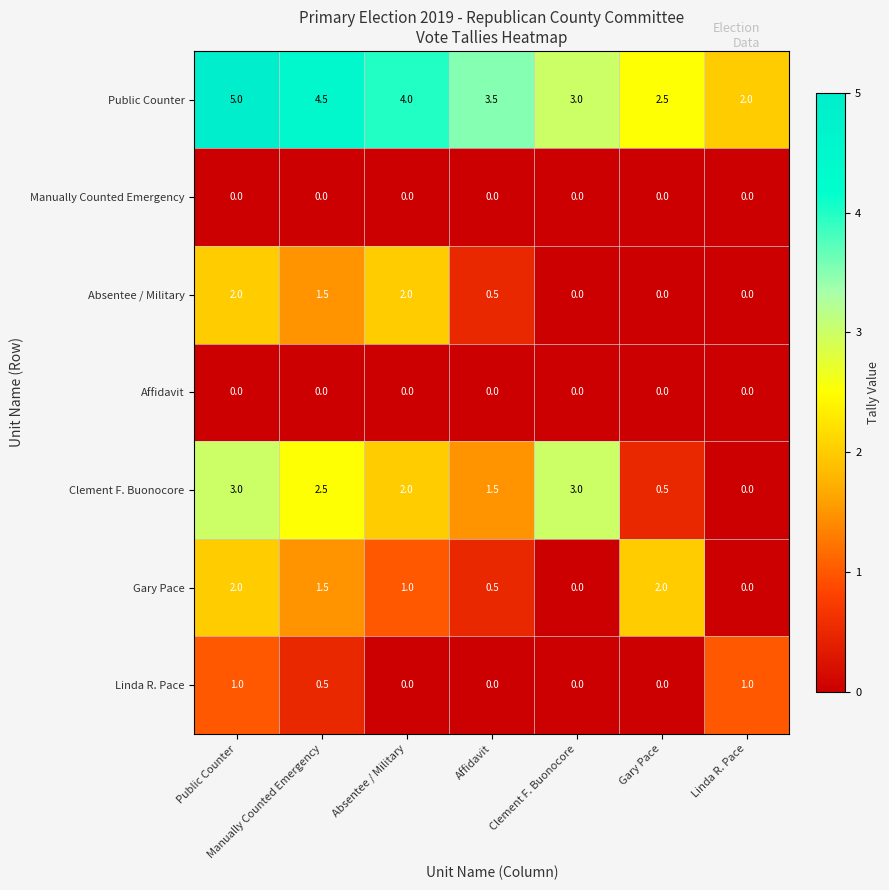

What is the difference between the highest and lowest values at Absentee / Military?

4.0